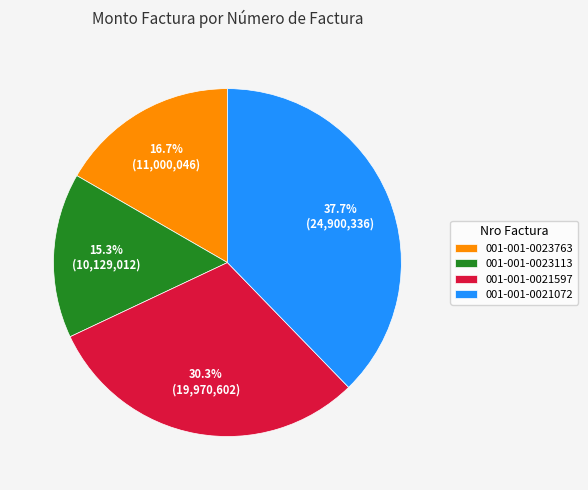

Does 001-001-0021597 represent more than half of the total?

No